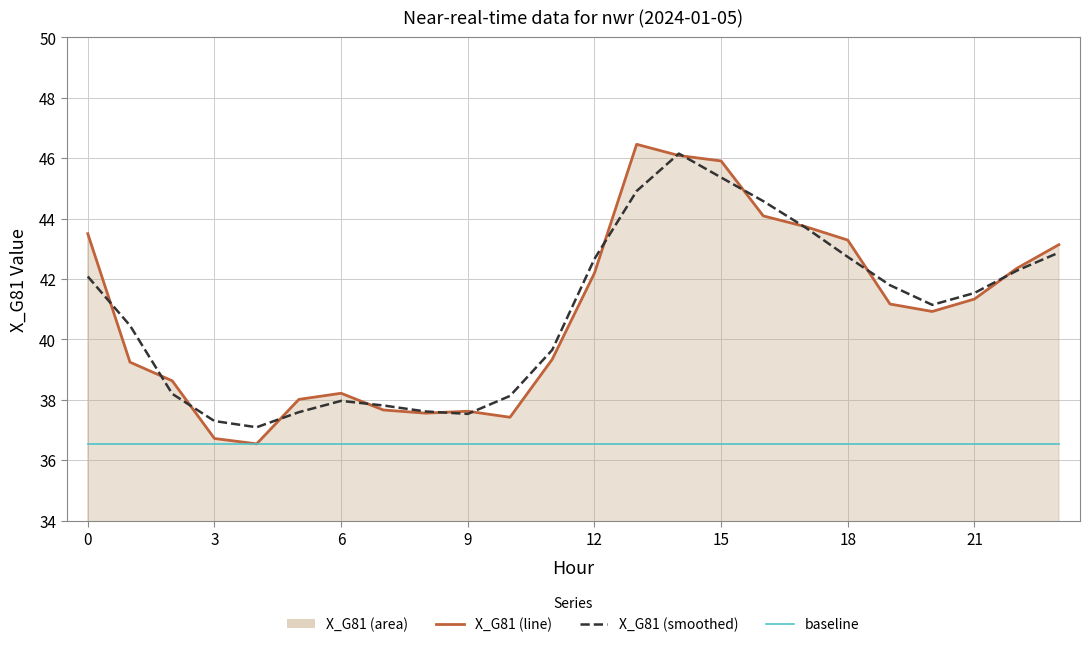

True or false: baseline has more than 2 interior local peaks.

False